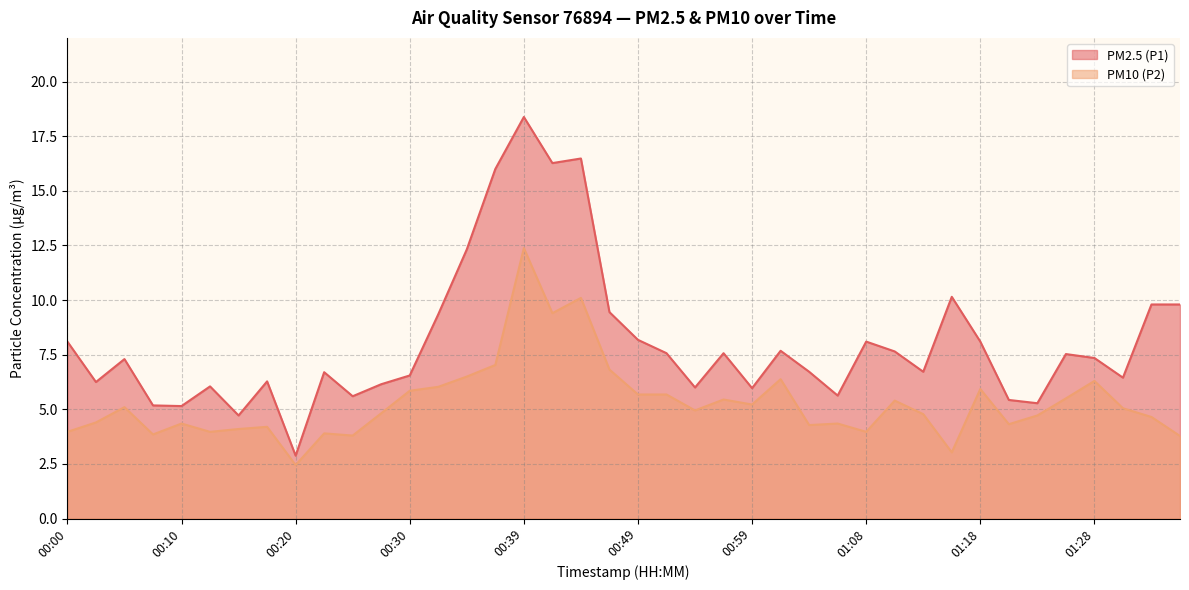

Does the chart display data point markers on the line(s)?

No